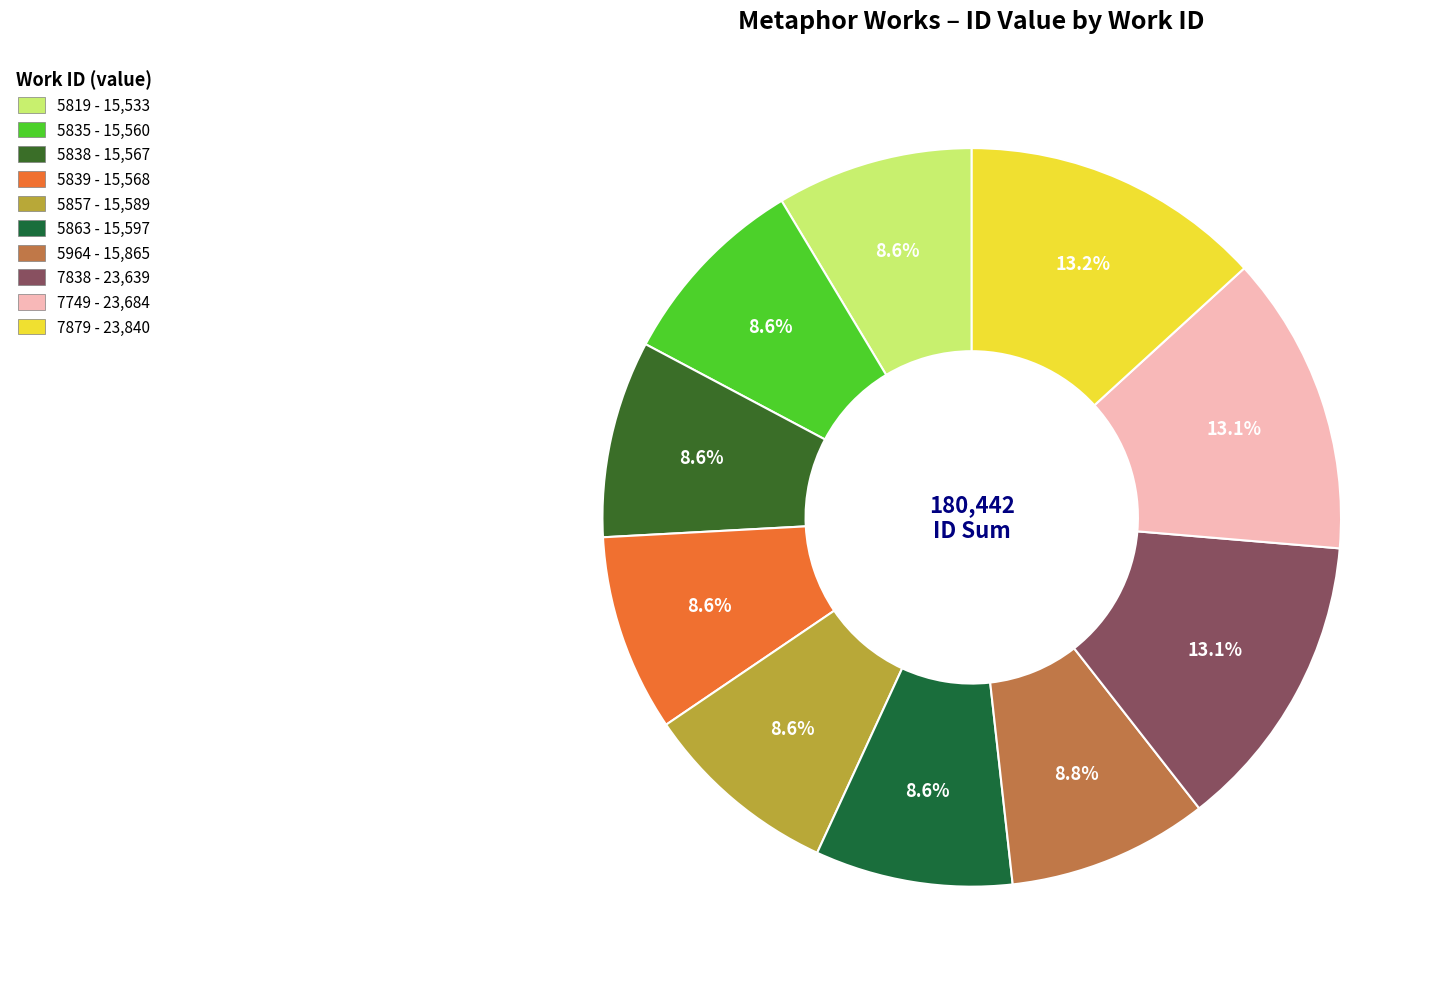

What is the smallest slice in the pie chart?

5819